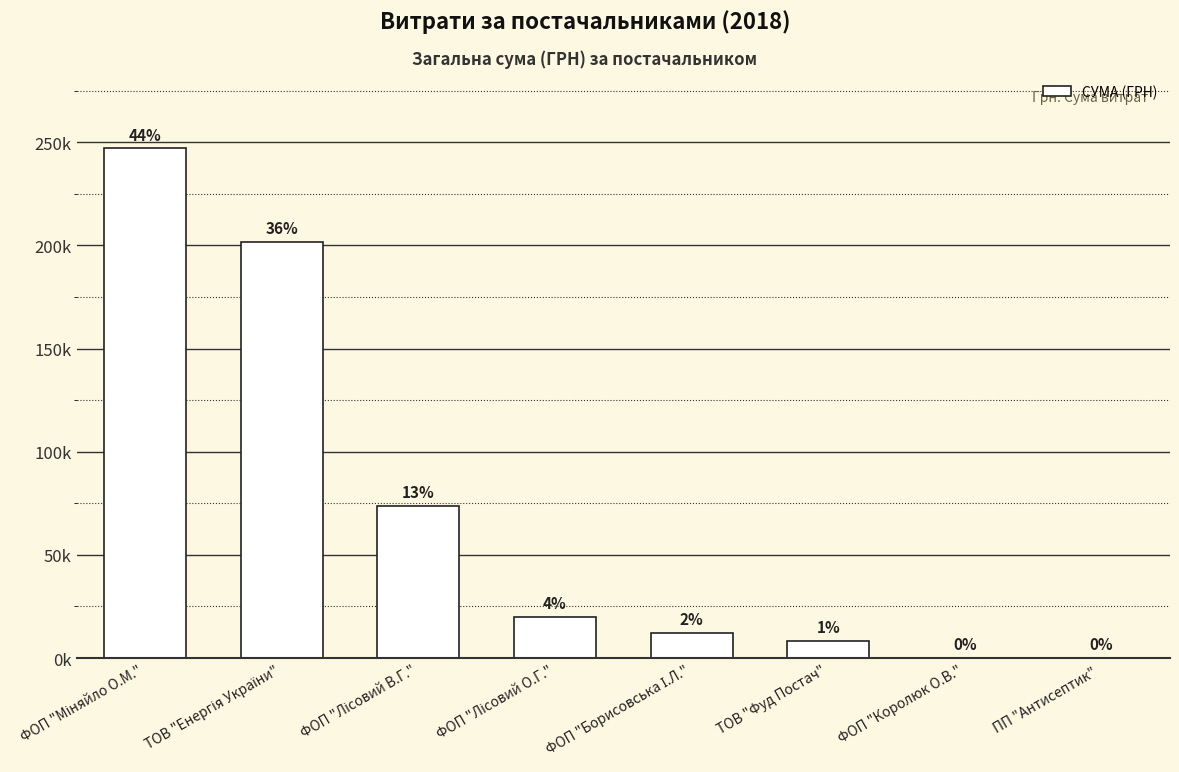

What is the average value?

70364.3